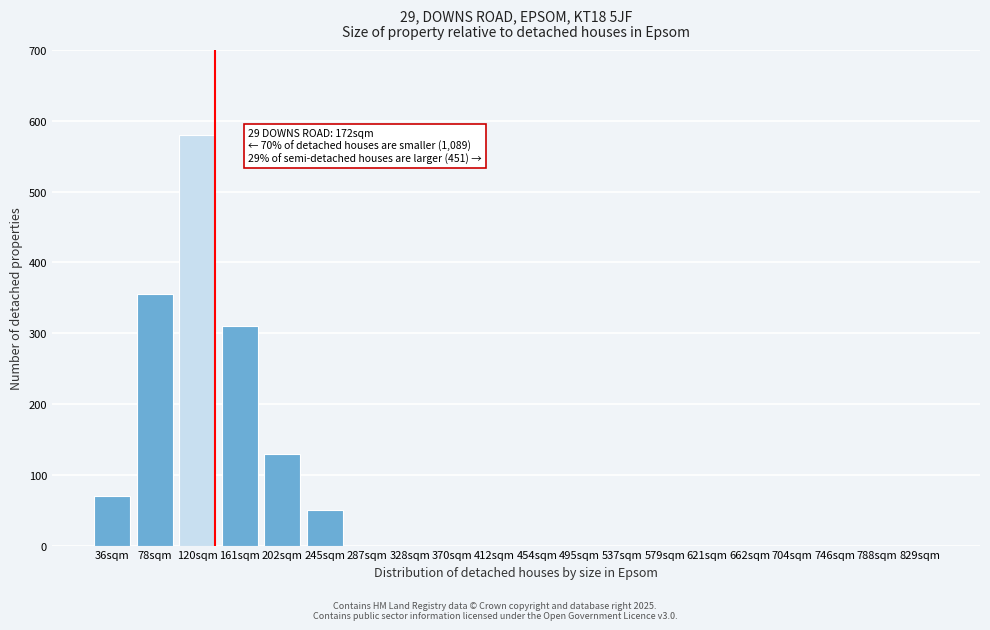

Reading left to right, extract all data points from this chart.

36sqm=70	78sqm=355	120sqm=580	161sqm=310	202sqm=130	245sqm=50	287sqm=0	328sqm=0	370sqm=0	412sqm=0	454sqm=0	495sqm=0	537sqm=0	579sqm=0	621sqm=0	662sqm=0	704sqm=0	746sqm=0	788sqm=0	829sqm=0